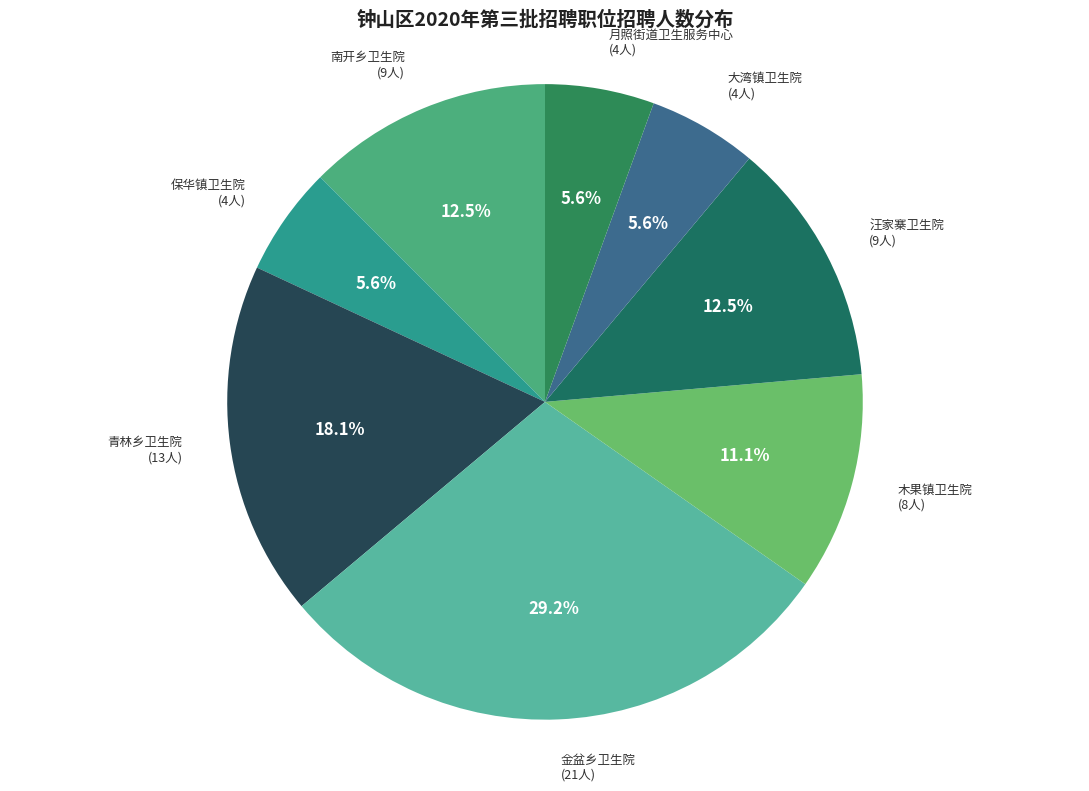

How many slices are in this pie chart?

8